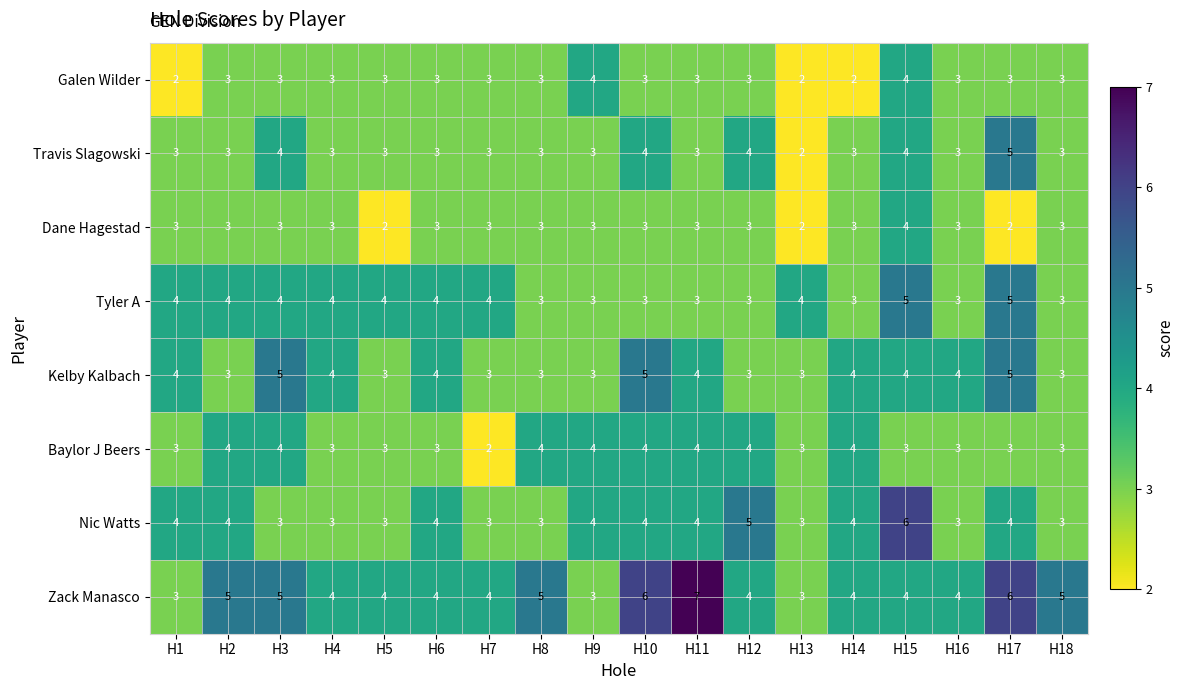

What is the sum of the Travis Slagowski values at H4 and H10?

7